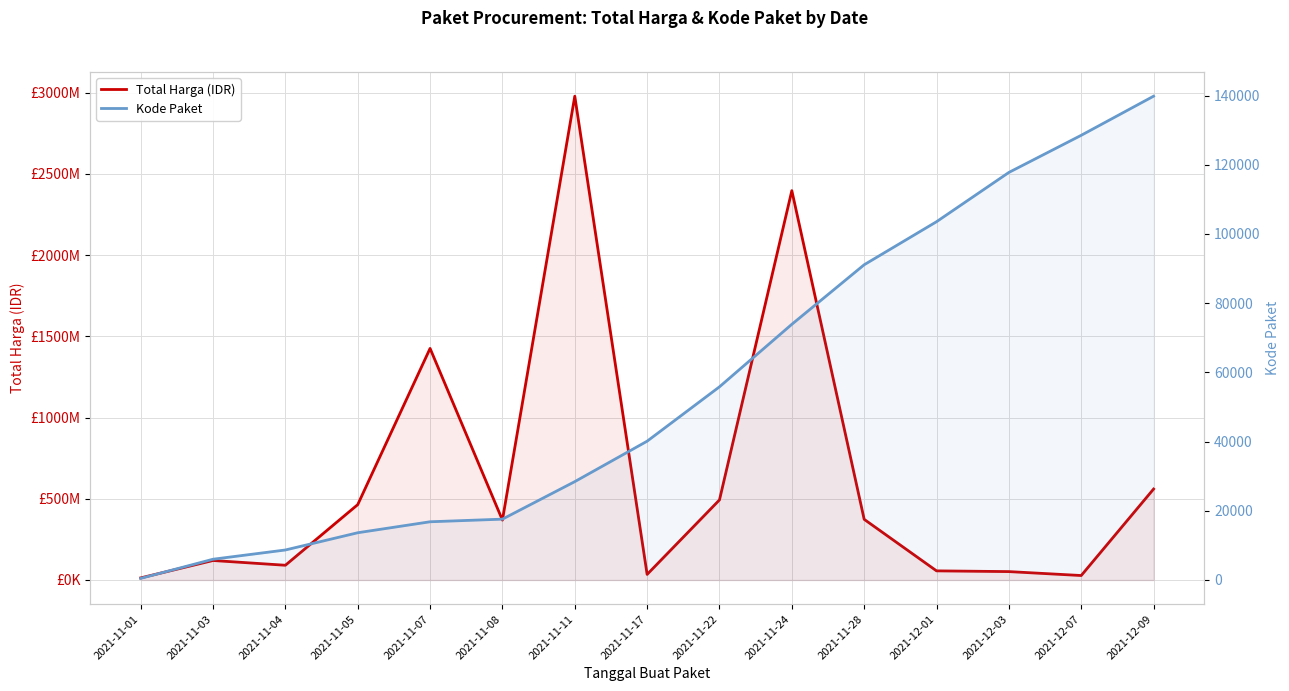

Count the number of data series in this chart.

2